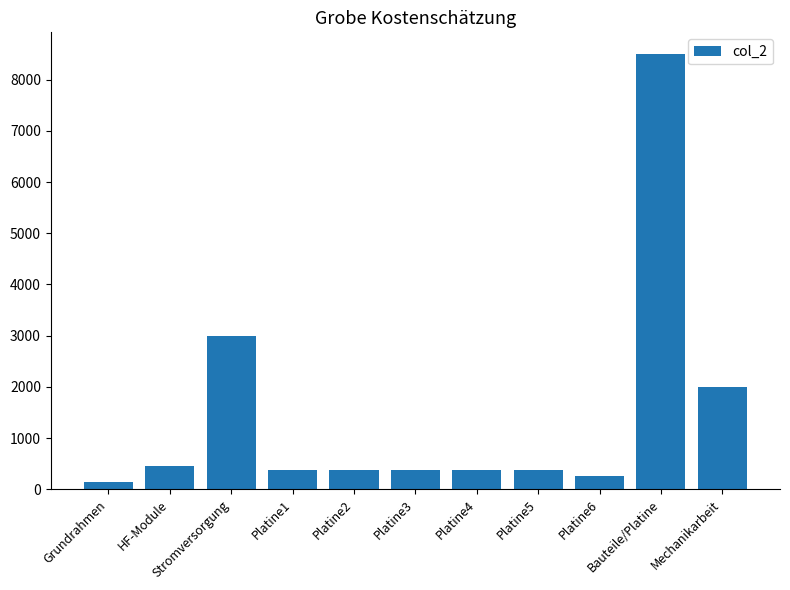

Which has a higher value, Platine2 or Platine6?

Platine2